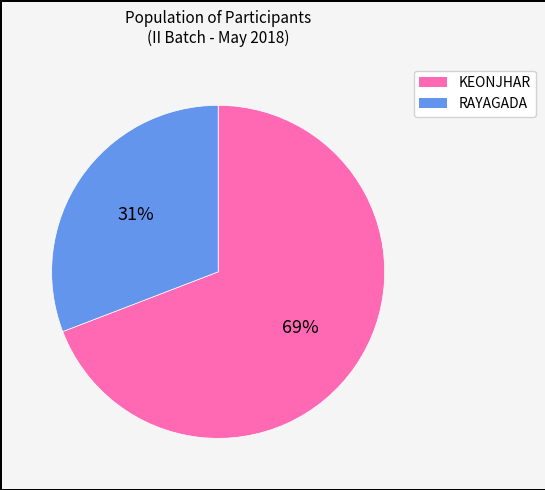

Which category has the smallest portion of the pie?

RAYAGADA